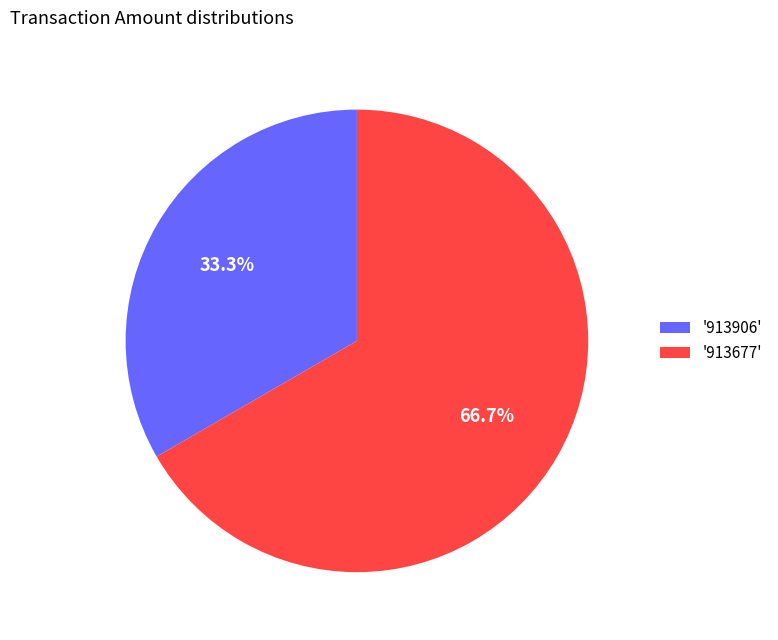

How much of the chart is everything except '913906'?

66.7%